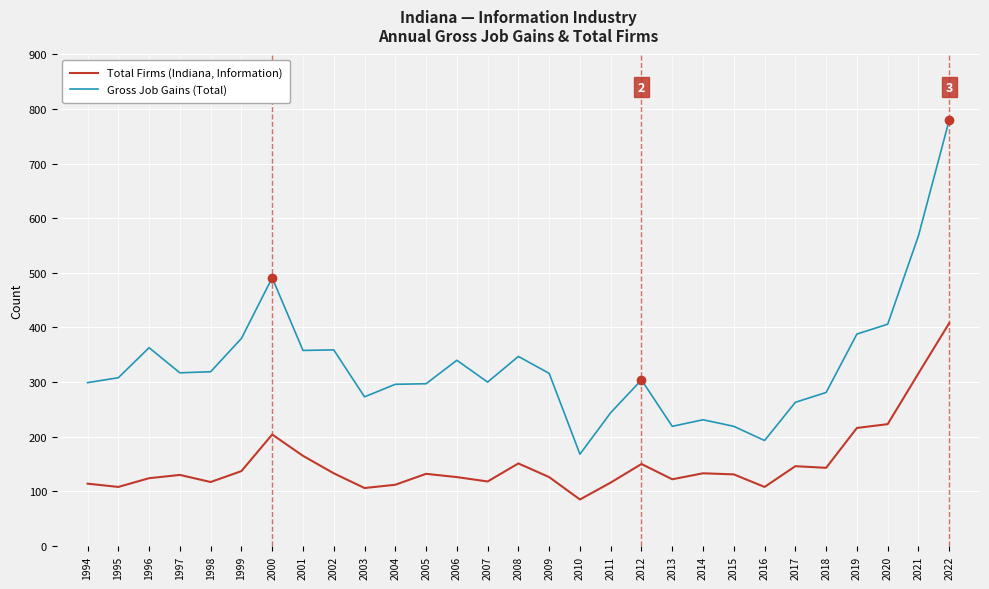

What is the greatest value displayed?

780